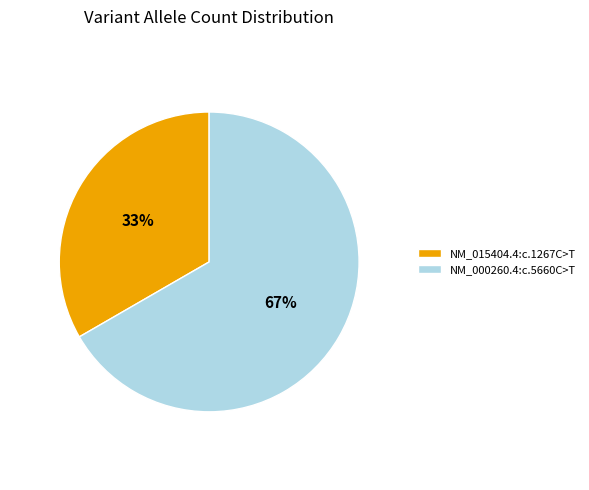

What is the ratio of the value at NM_015404.4:c.1267C>T to the value at NM_000260.4:c.5660C>T?

0.5